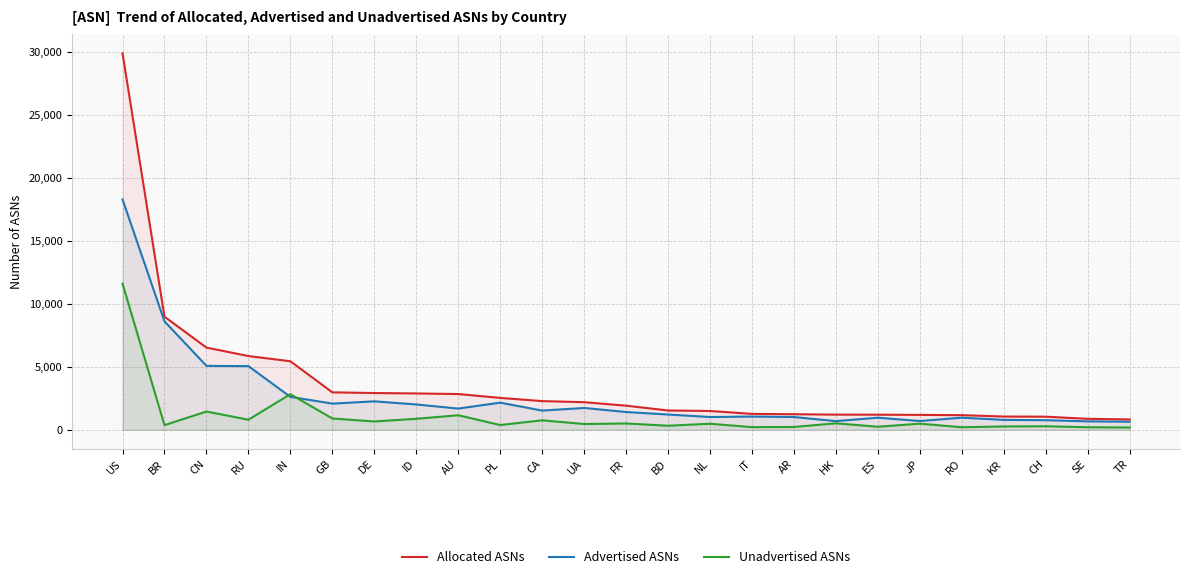

What are all the series names shown in the legend?

Allocated ASNs, Advertised ASNs, Unadvertised ASNs